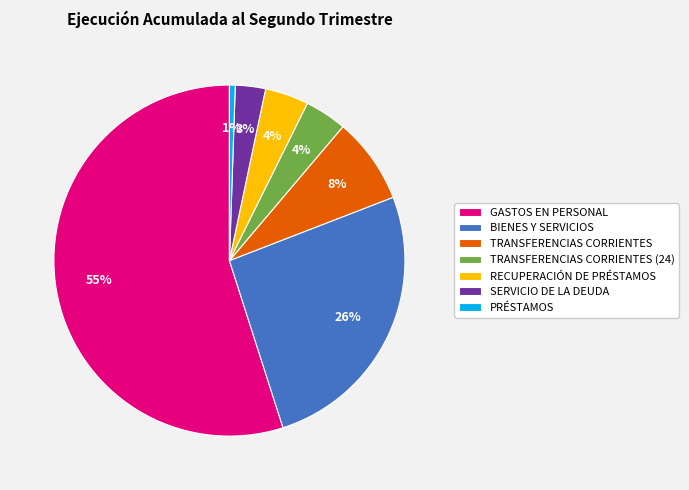

Approximately how many times larger is the value at GASTOS EN PERSONAL compared to TRANSFERENCIAS CORRIENTES?

6.9